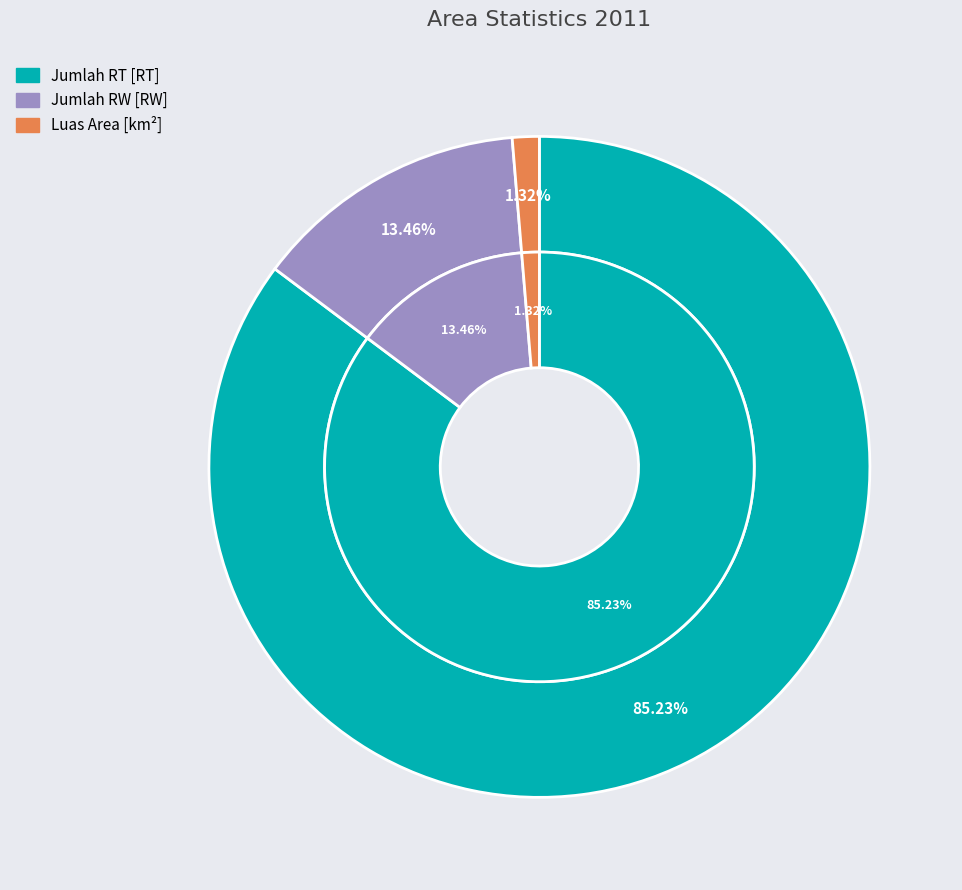

True or false: Jumlah RW [RW] accounts for 22% of the total.

False